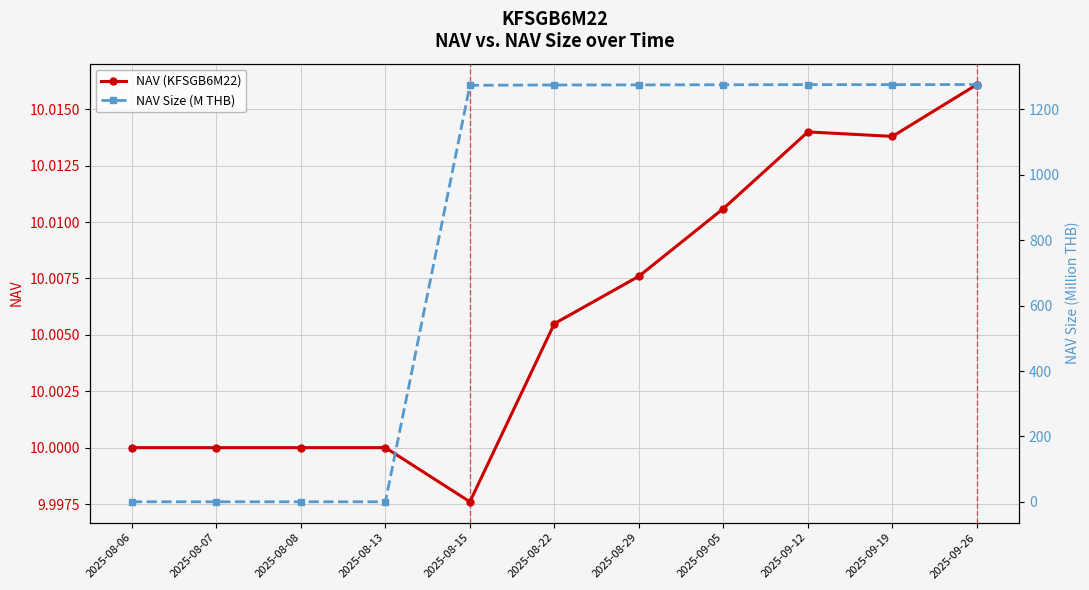

What is the label of the 10th point from the left?

2025-09-19